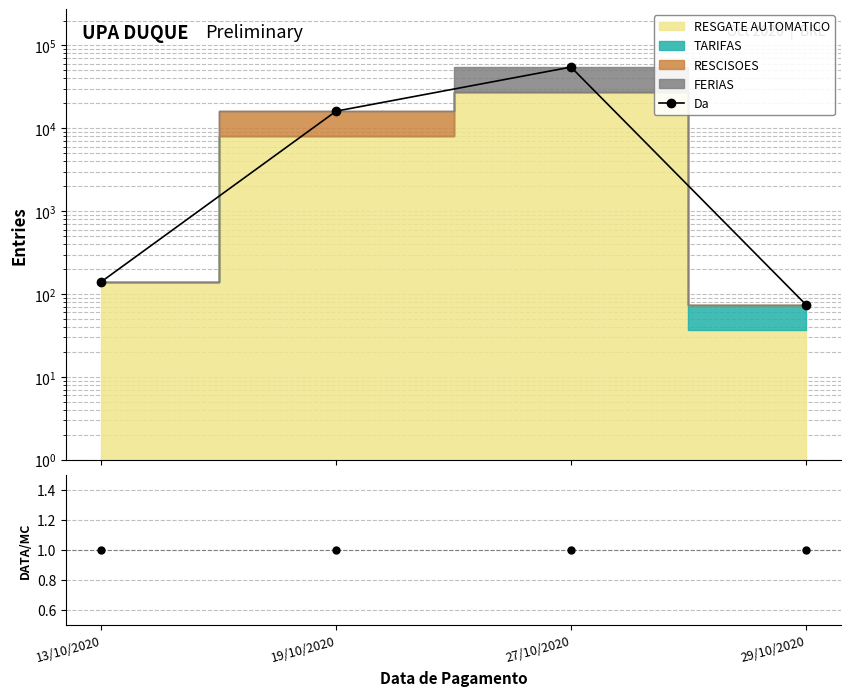

Reading right to left, transcribe all the data shown in this chart.

29/10/2020=74.8	27/10/2020=54836.9	19/10/2020=16126.8	13/10/2020=141.0